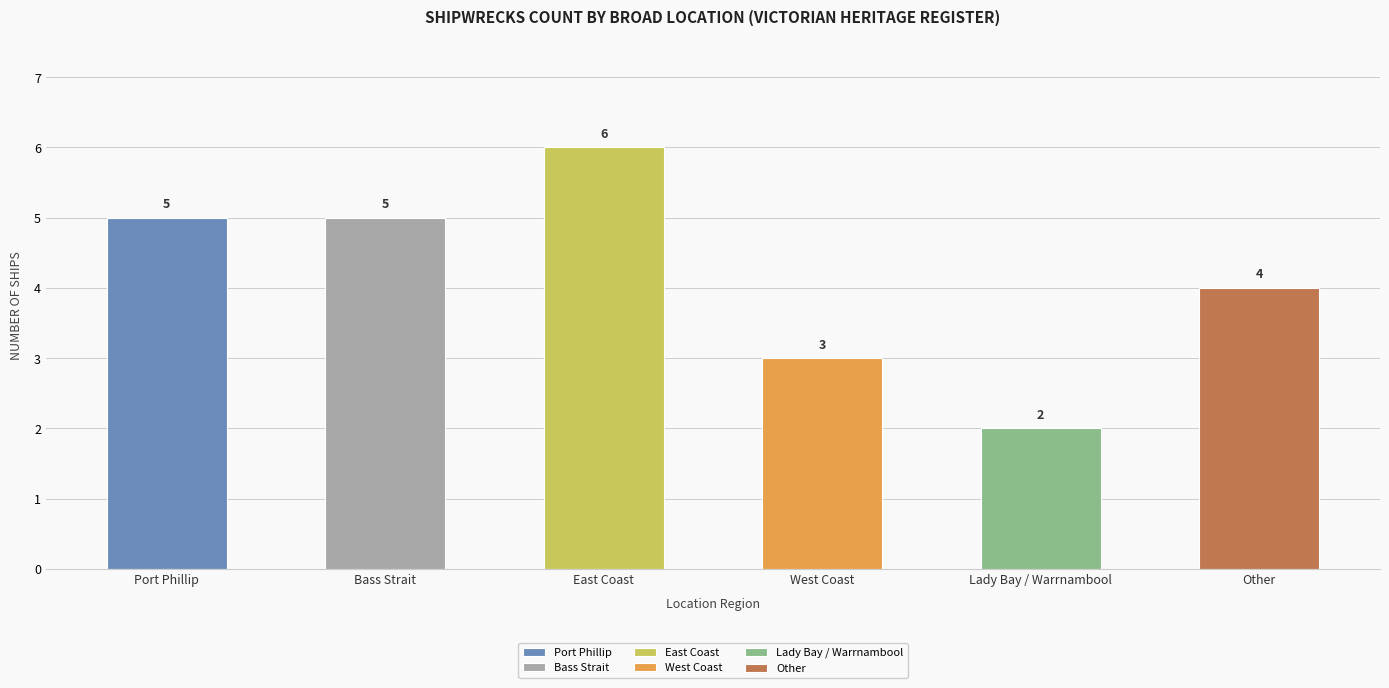

The value at Lady Bay / Warrnambool is 2. True or false?

True